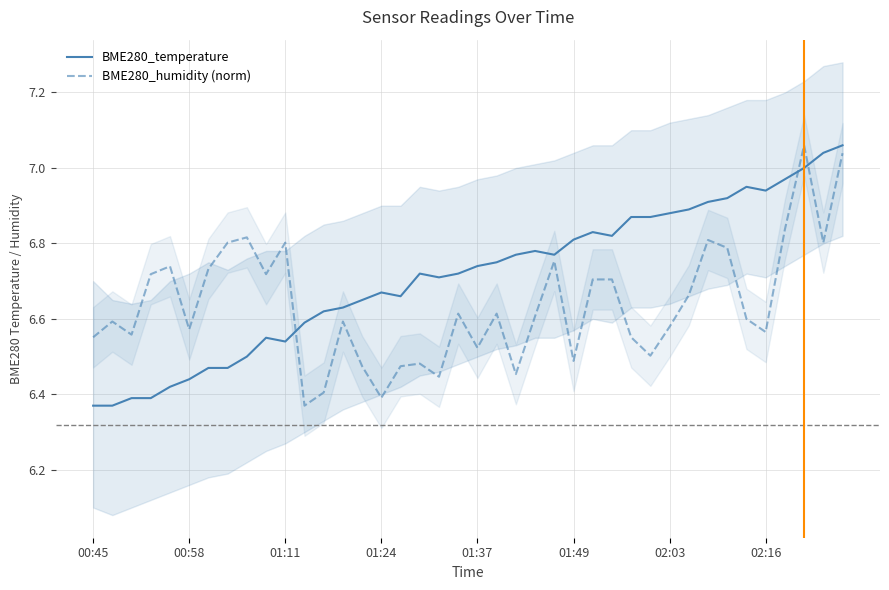

True or false: BME280_temperature and BME280_humidity (norm) intersect in this chart.

True